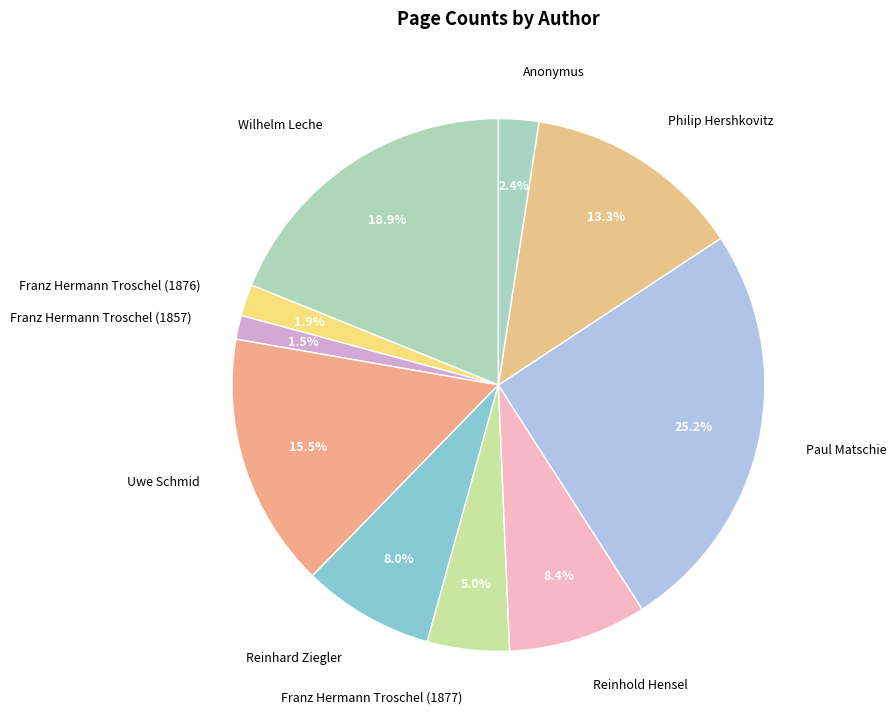

Count the number of slices in the pie.

10